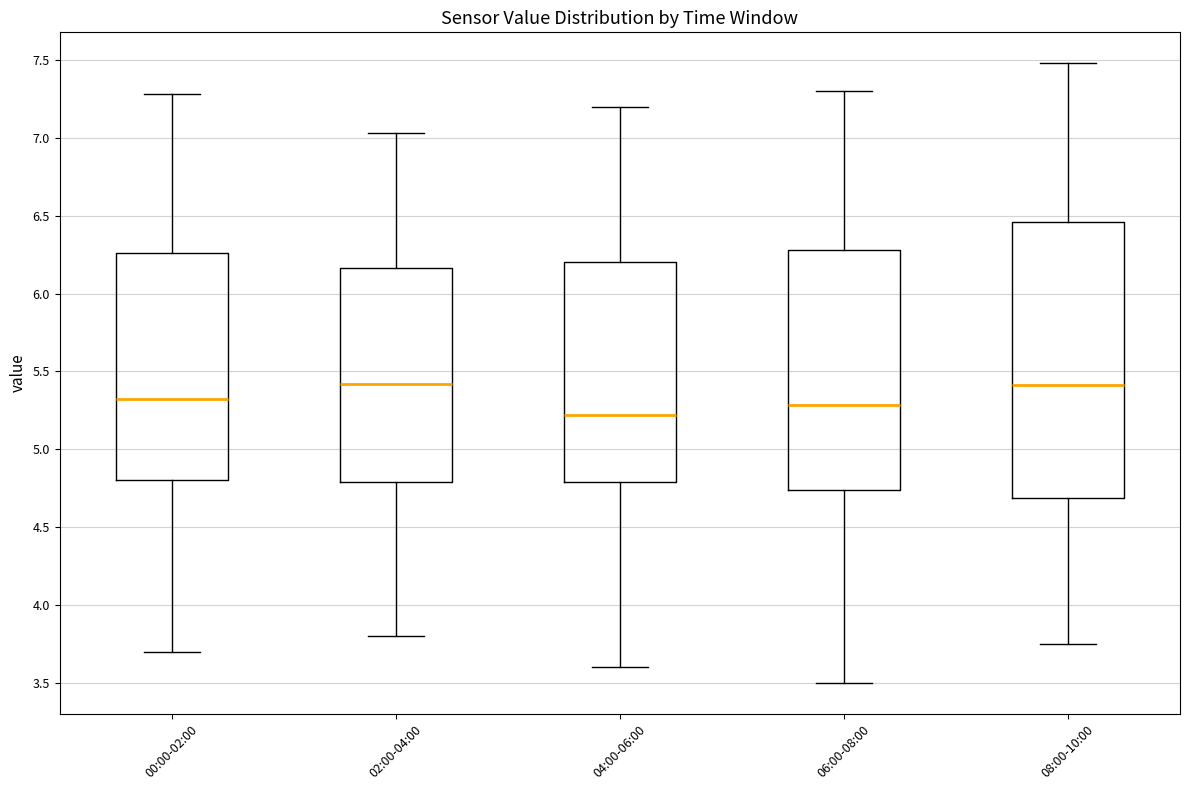

Reading left to right, transcribe this box plot: for each box, give where its median line is, the range the box spans, and where its two whiskers end, as read against the y-axis. The values are not printed on the chart, so give them approximately, as read against the axis.

00:00-02:00: median 5.30, box 4.80 to 6.25, whiskers 3.70 to 7.30
02:00-04:00: median 5.40, box 4.80 to 6.15, whiskers 3.80 to 7.05
04:00-06:00: median 5.20, box 4.80 to 6.20, whiskers 3.60 to 7.20
06:00-08:00: median 5.30, box 4.75 to 6.30, whiskers 3.50 to 7.30
08:00-10:00: median 5.40, box 4.70 to 6.45, whiskers 3.75 to 7.50